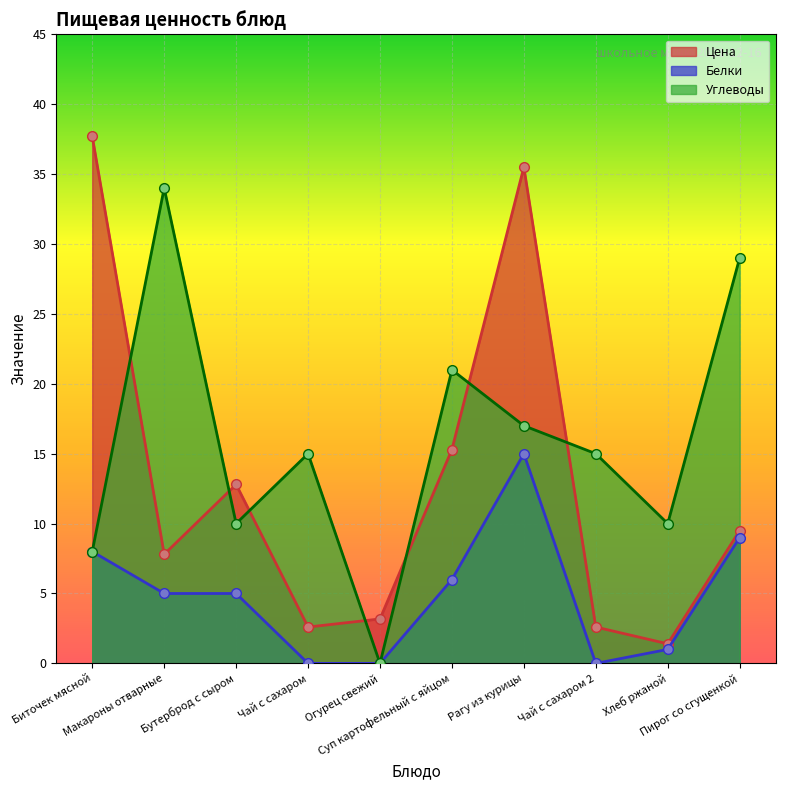

How many data points does each series have?

10